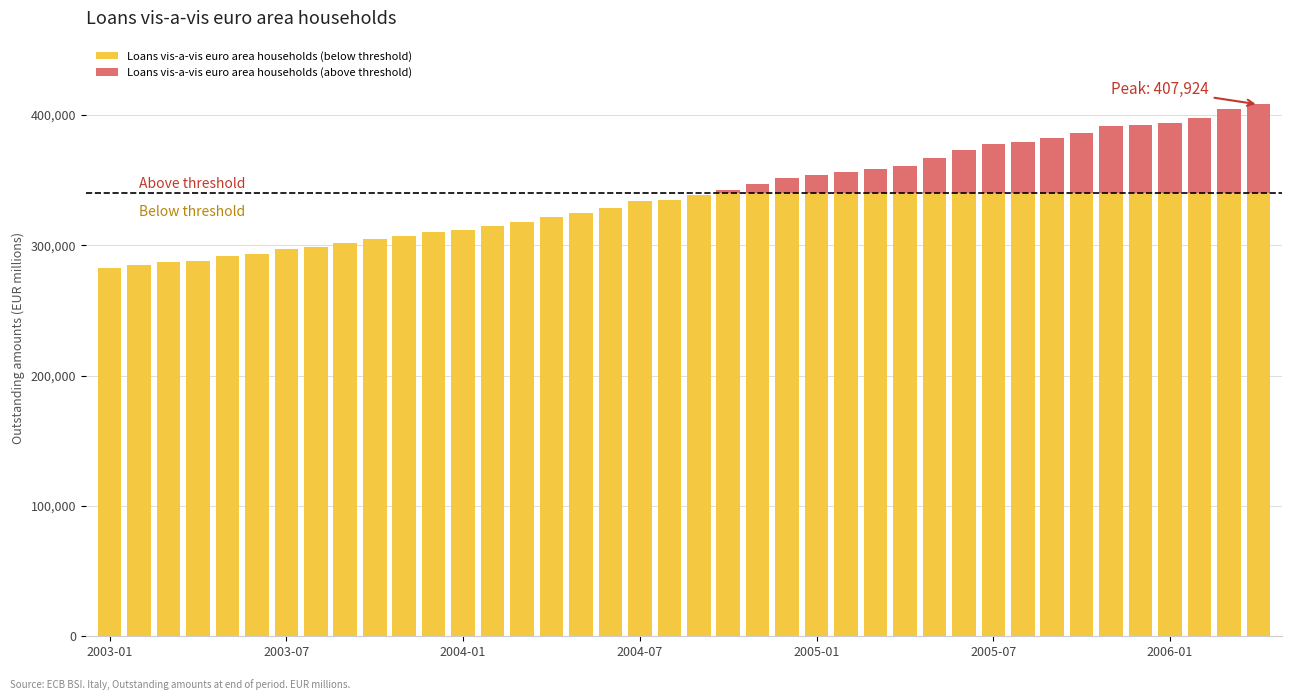

Where is Loans vis-a-vis euro area households (below threshold) nearest to the value 311372?

2004-01